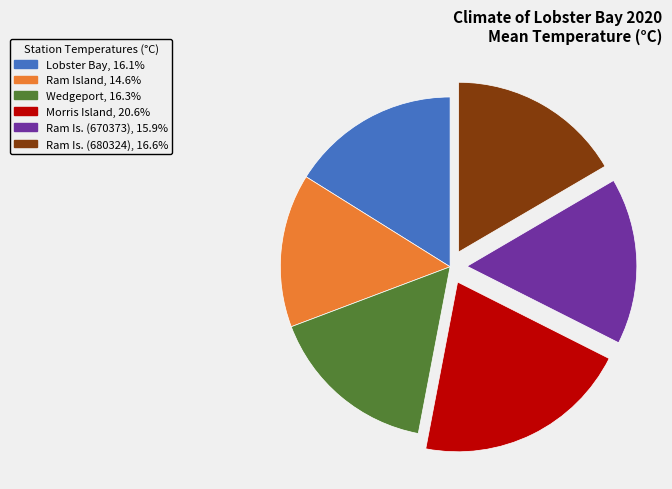

Is there any slice that represents more than half of the pie?

No